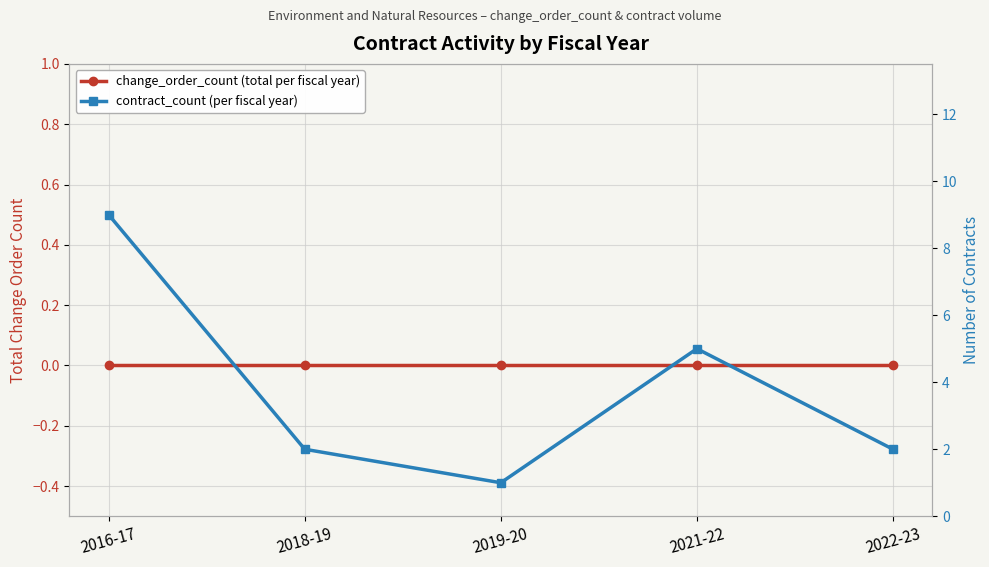

Reading right to left, extract all data points from this chart.

change_order_count (total per fiscal year): 0	0	0	0	0
contract_count (per fiscal year): 2	5	1	2	9